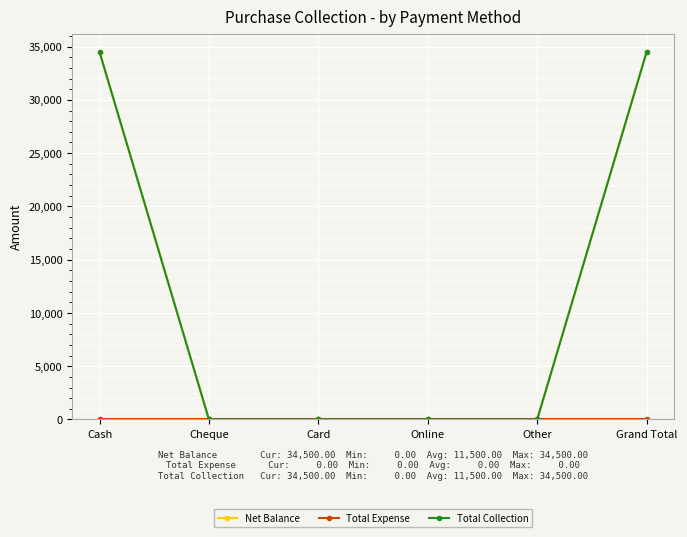

What is the maximum value for Net Balance?

34500